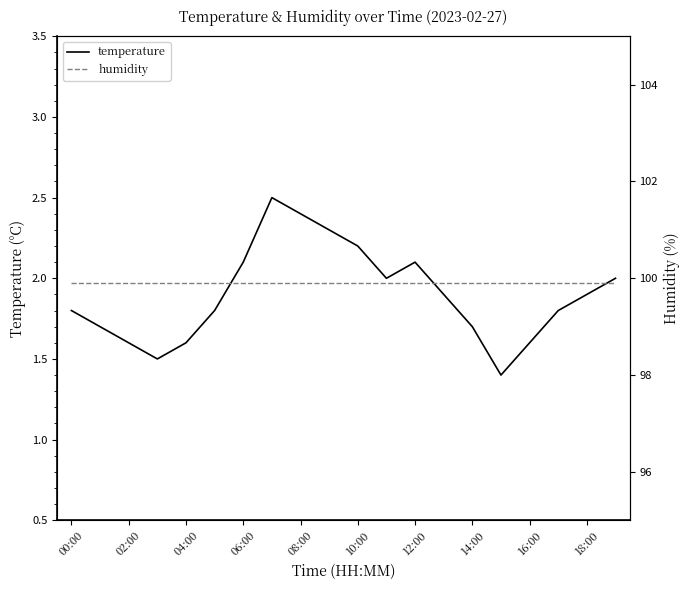

What is the maximum value for temperature?

2.5